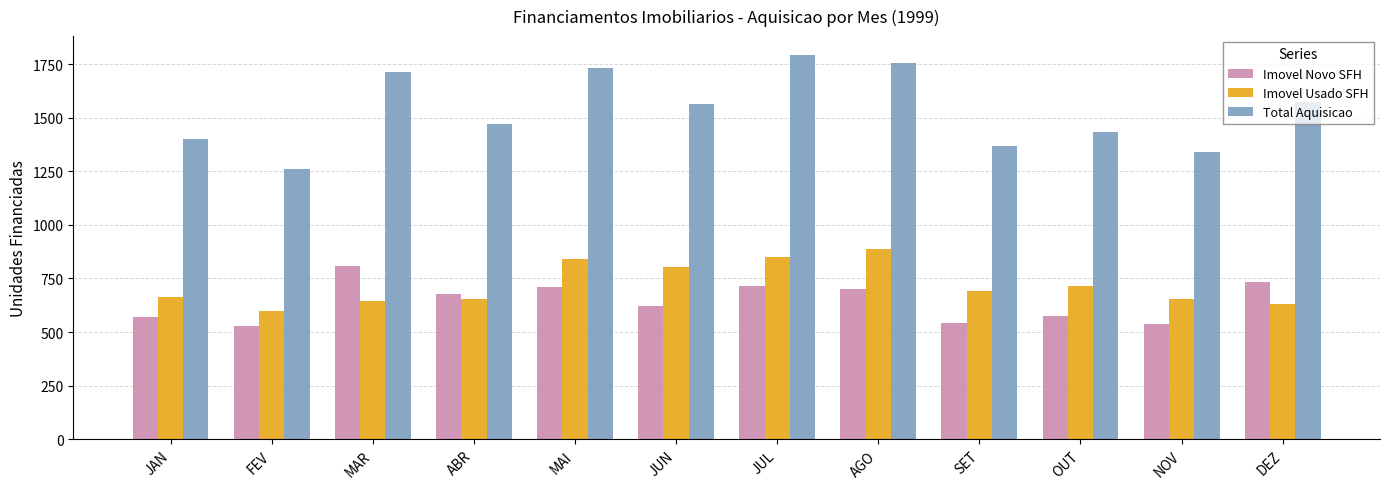

Between ABR and JUL, which series saw the biggest shift?

Total Aquisicao